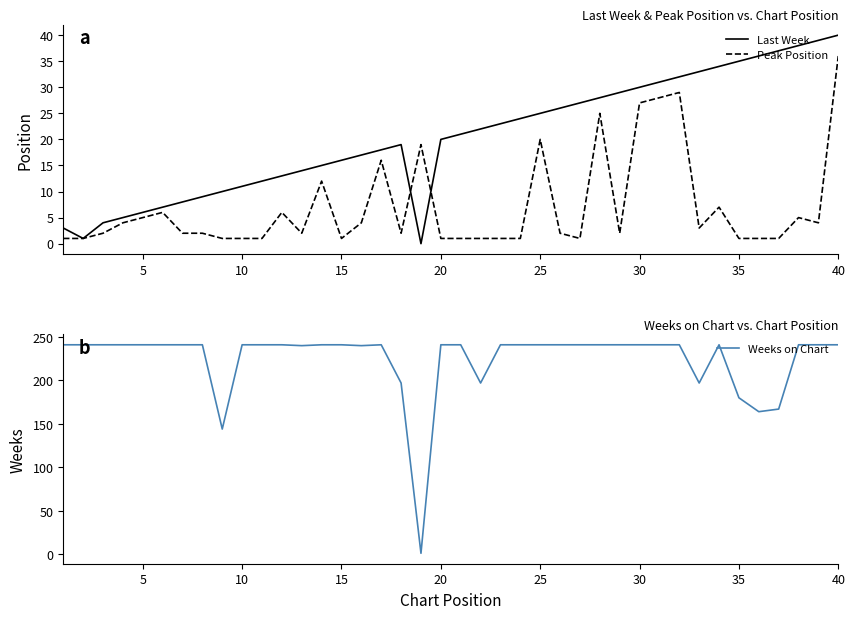

At which label does Last Week reach its peak?

40